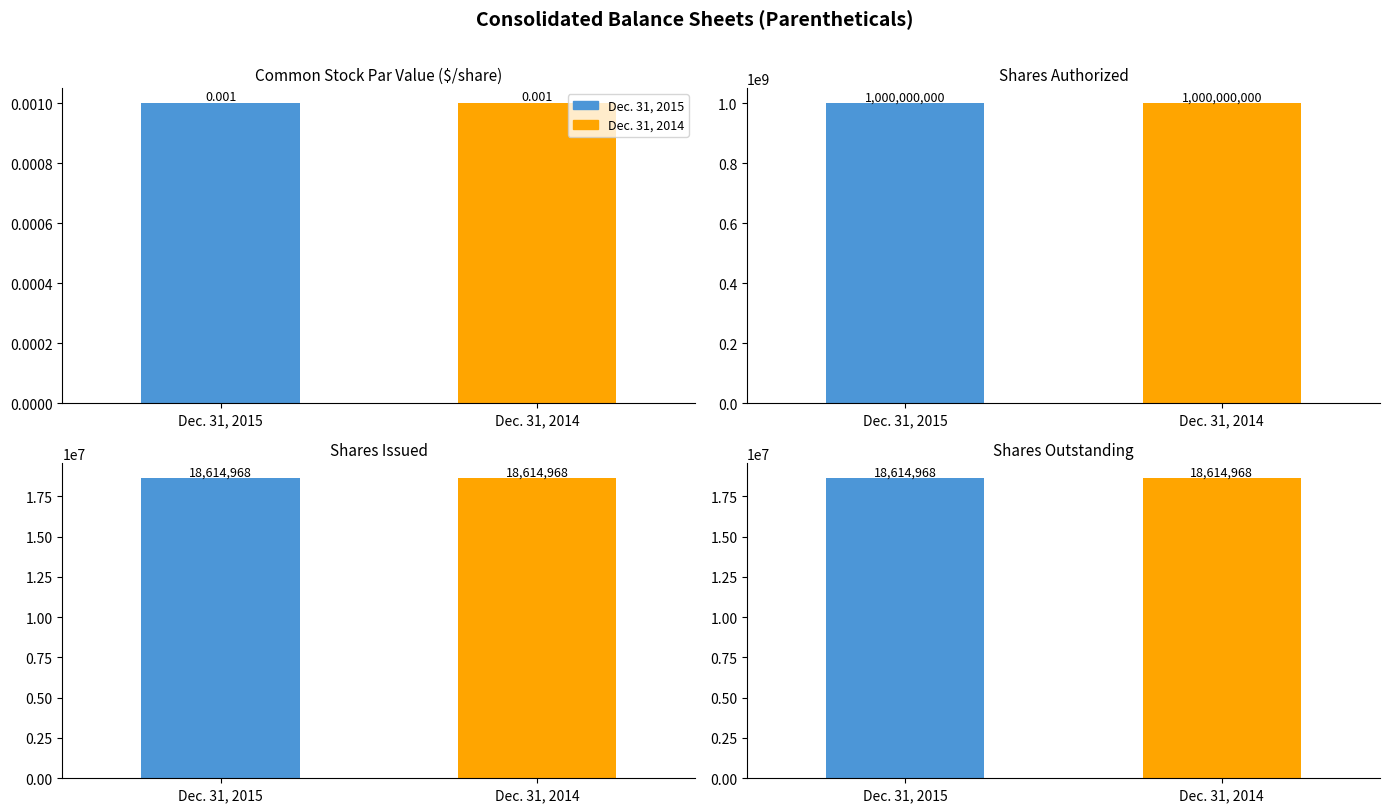

Which series has the largest total across all categories?

Dec. 31, 2015